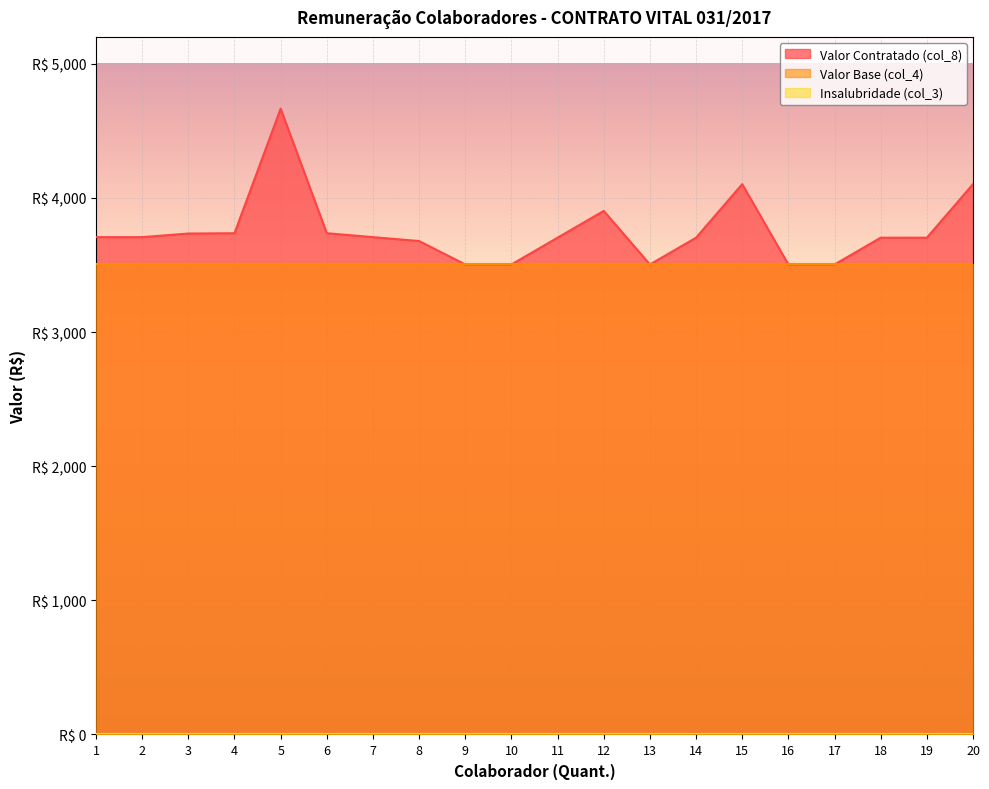

What is the difference between the highest and lowest values at 4?

3736.1